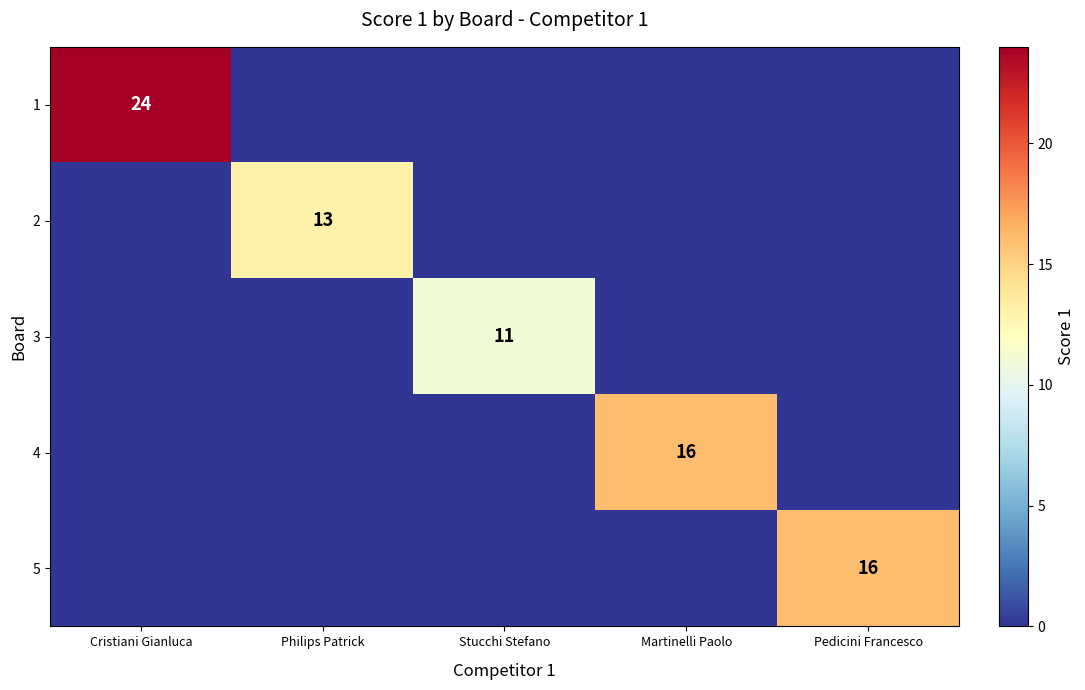

Is it true that 1 equals 37 at Cristiani Gianluca?

False